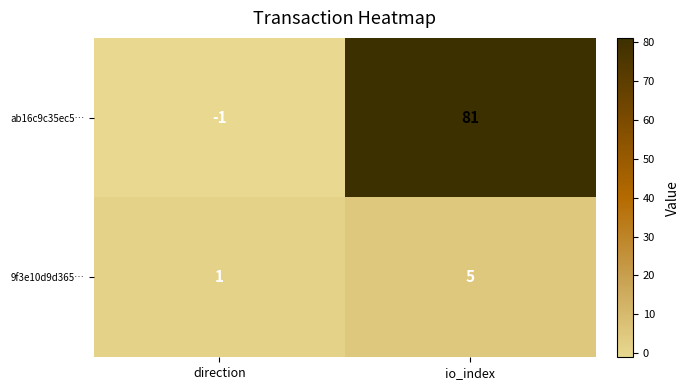

How many categories are shown in the chart?

2